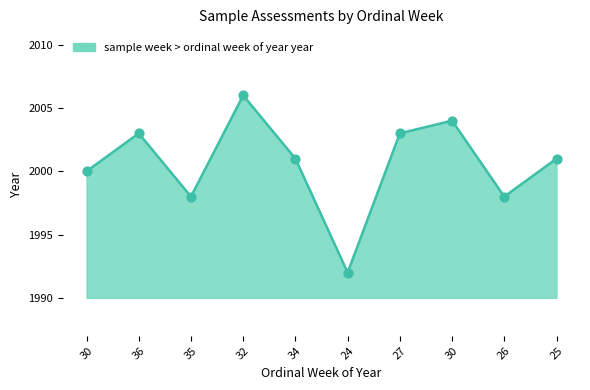

Approximately how many times larger is the value at 35 compared to 25?

1.0